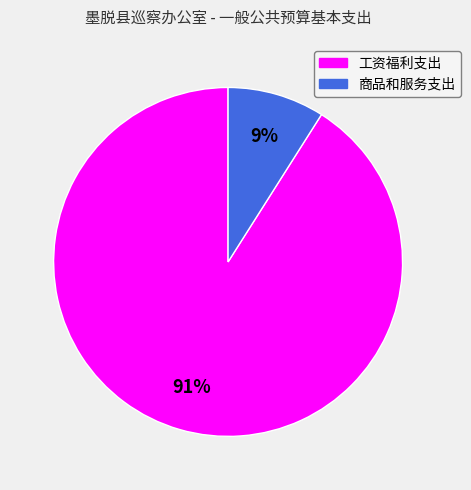

Rank the categories by value from lowest to highest.

商品和服务支出, 工资福利支出